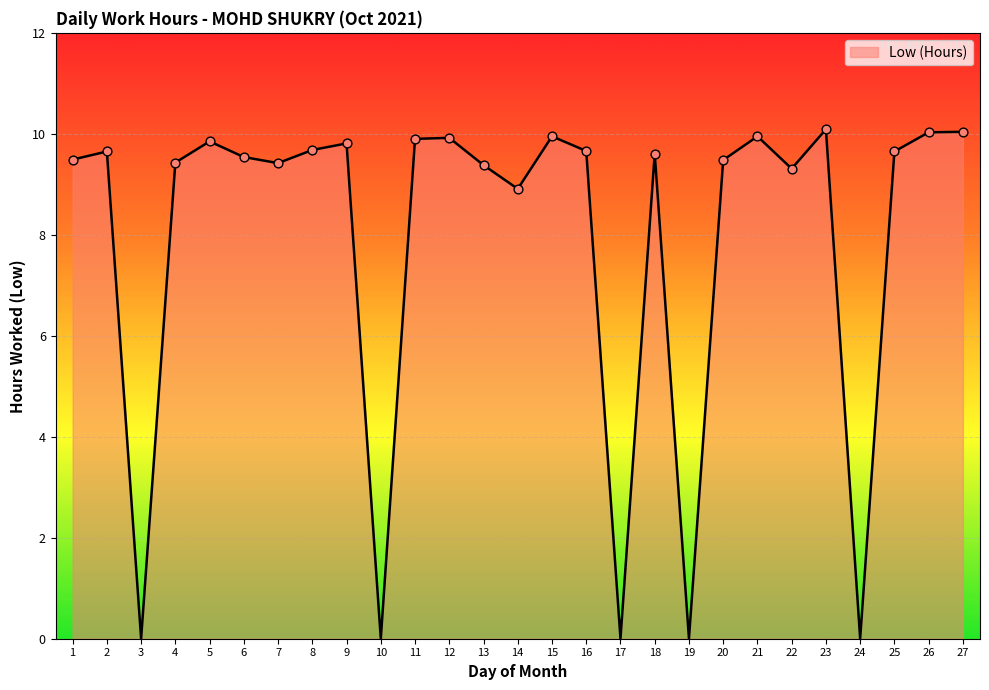

Between 2 and 24, which is larger?

2